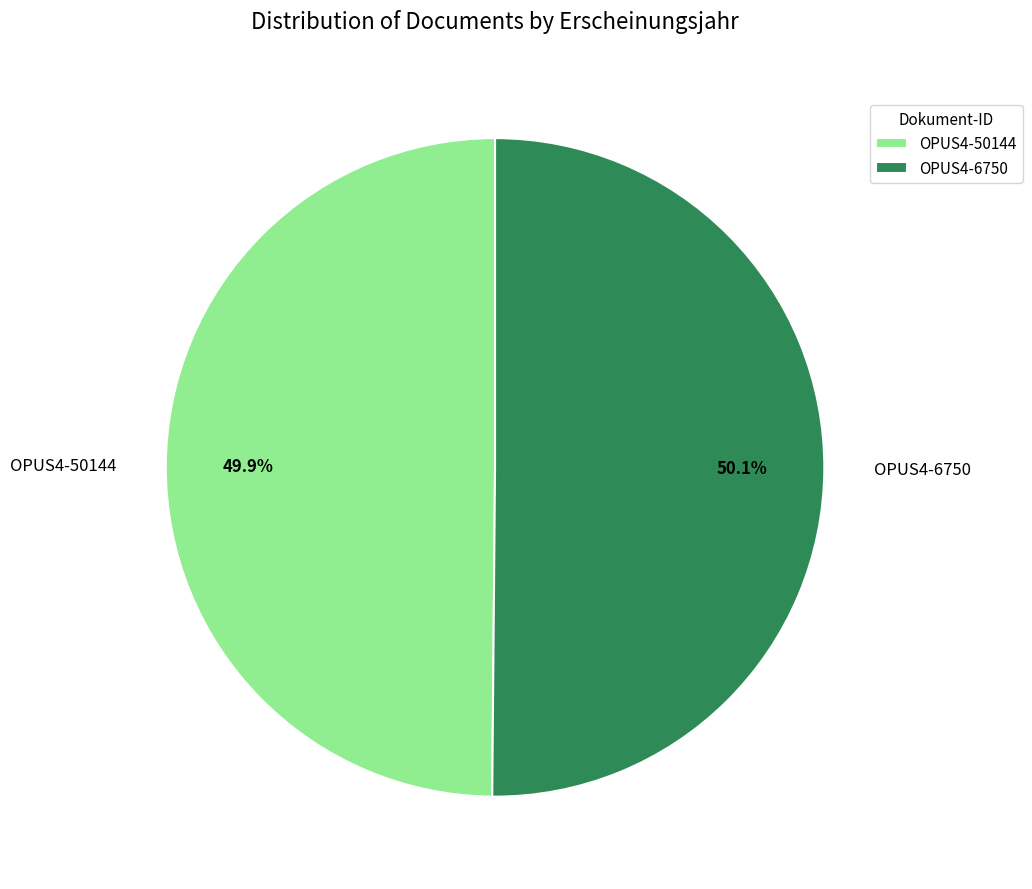

Combined, what portion of the pie is OPUS4-50144 and OPUS4-6750?

100.0%